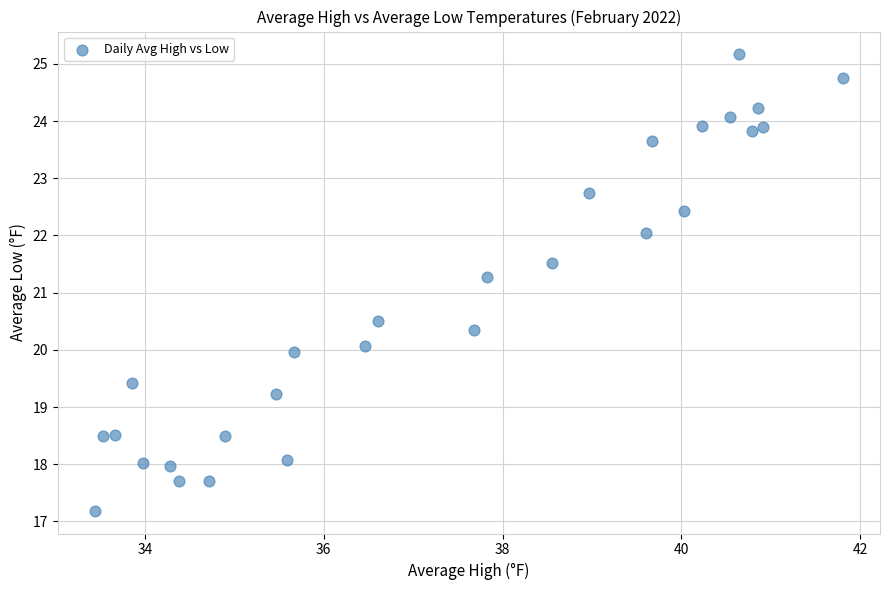

What Y value in the scatter plot is closest to 21?

21.3